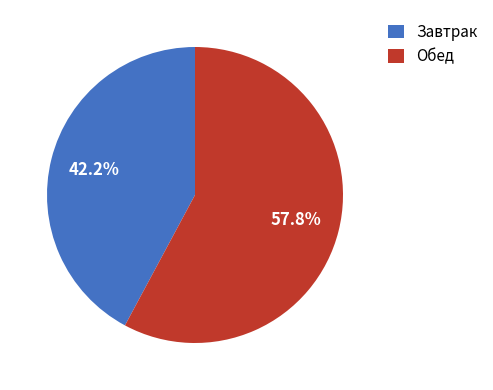

How many segments does this pie chart have?

2